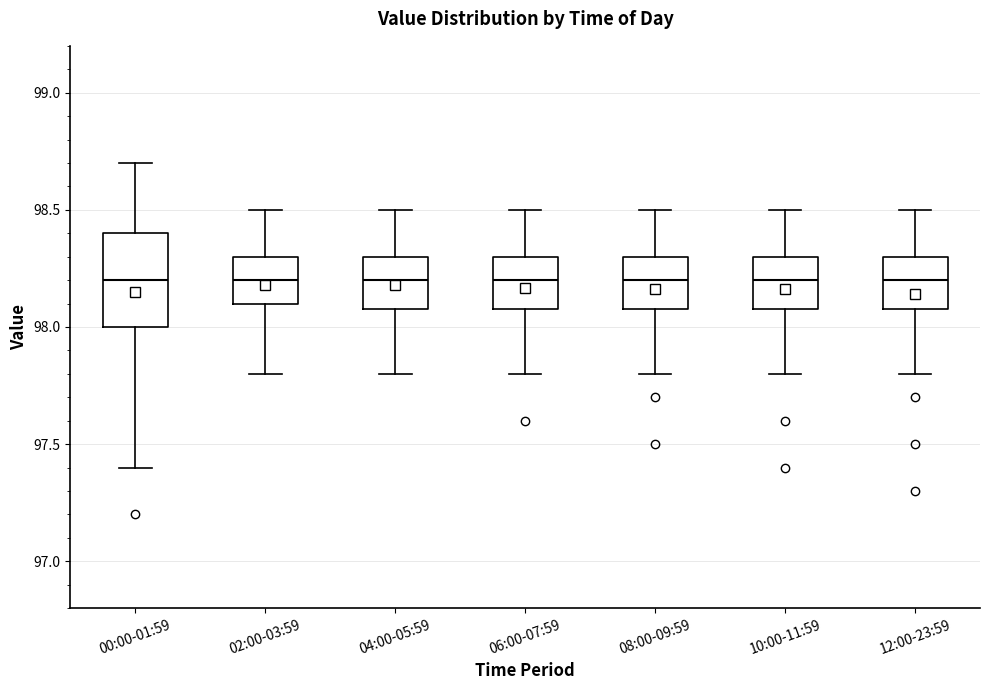

Which box is the tallest, from its lower edge to its upper edge?

00:00-01:59